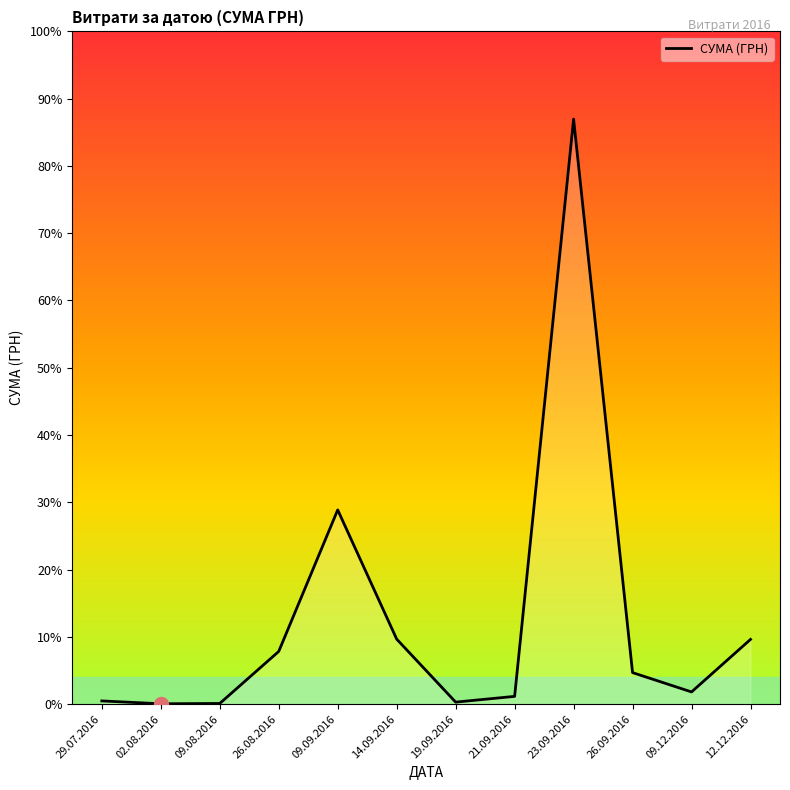

Read the value at 19.09.2016.

407.8